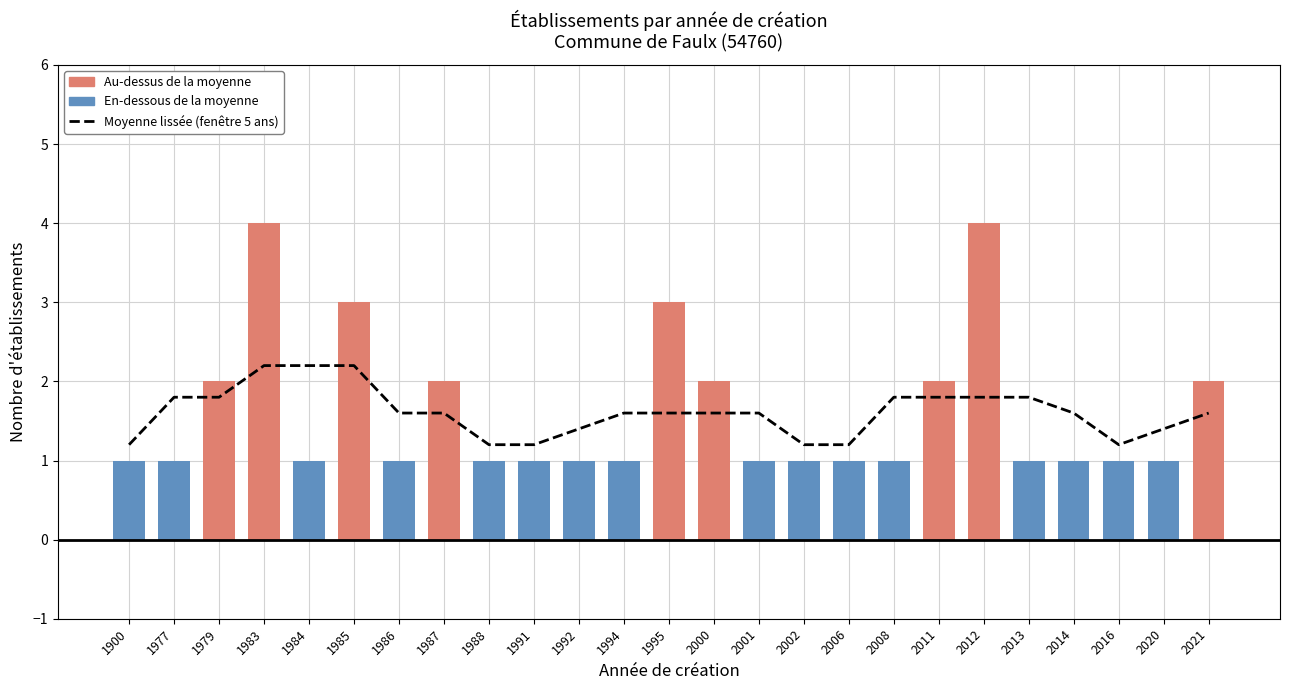

The Moyenne lissée (fenêtre 5 ans) series shows 1.6 at 2000. True or false?

True